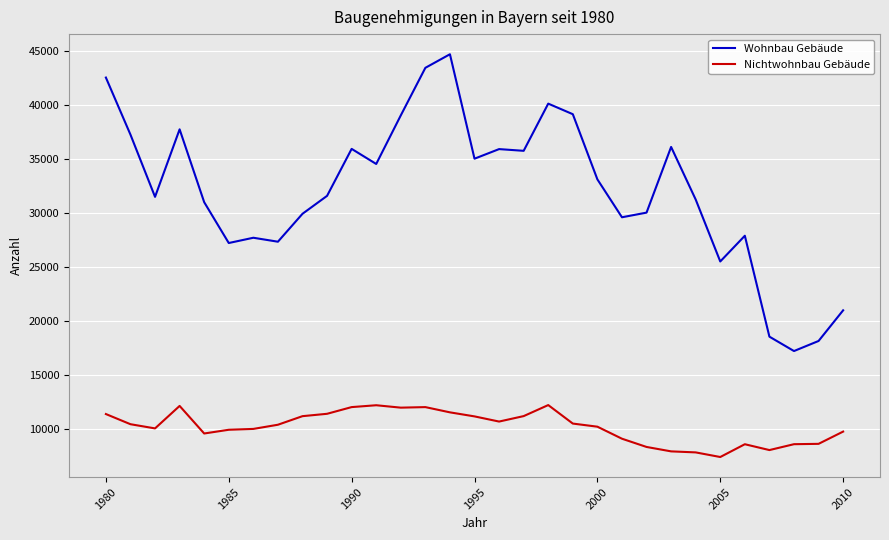

True or false: Nichtwohnbau Gebäude and Wohnbau Gebäude intersect in this chart.

False